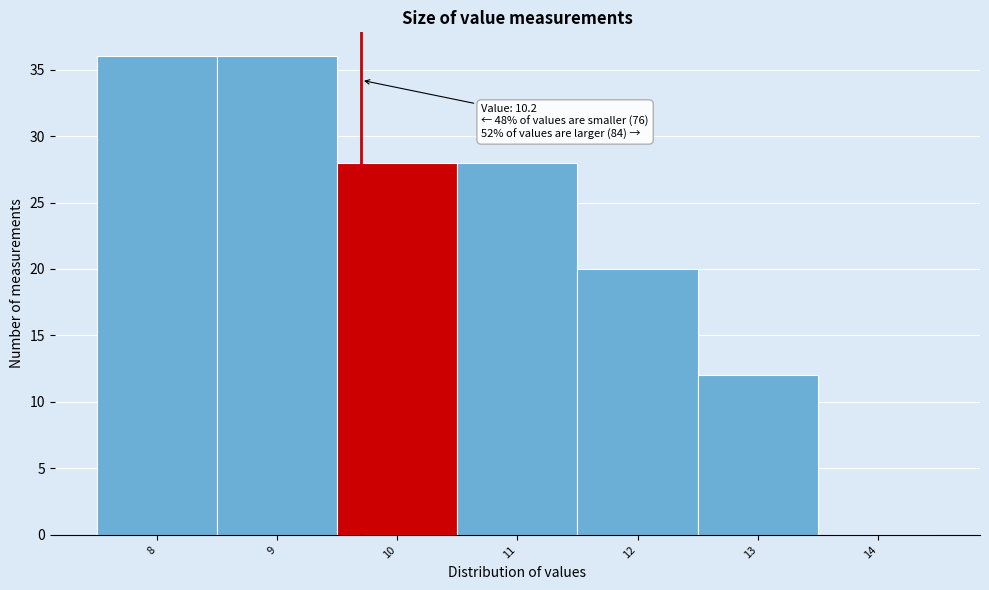

Reading left to right, what are all the values shown in this chart?

8=36	9=36	10=28	11=28	12=20	13=12	14=0